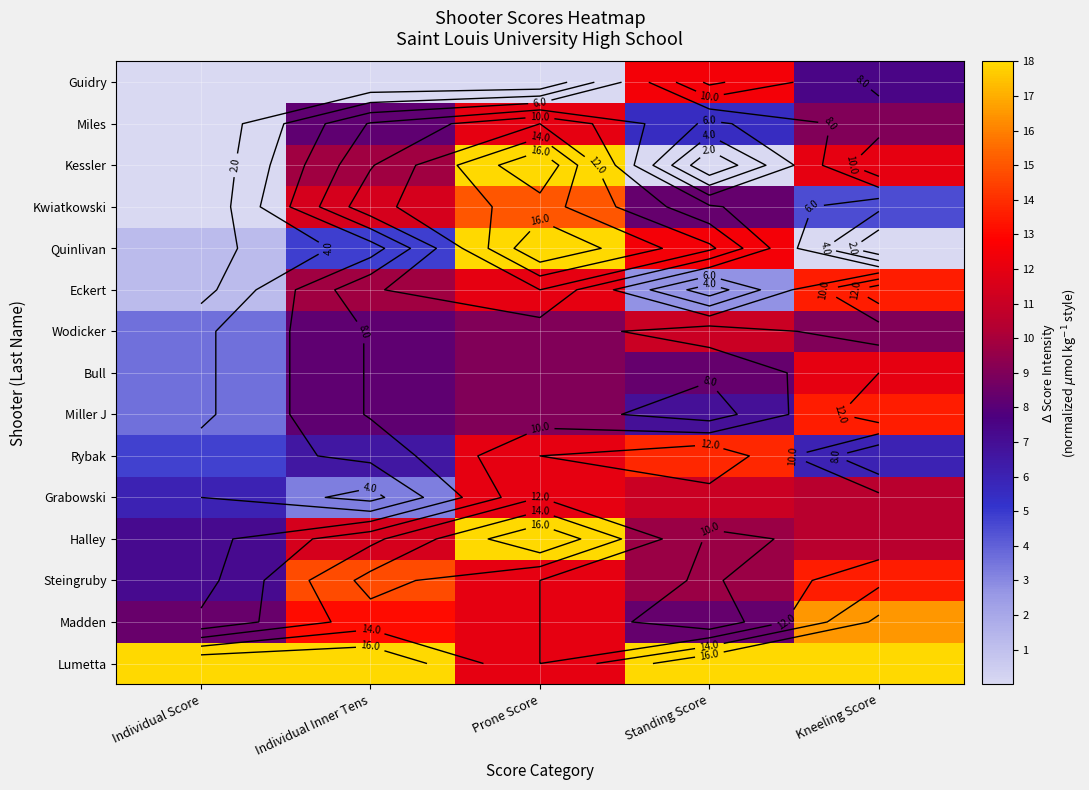

What is the sum of the Bull values at Kneeling Score and Individual Score?

15.6